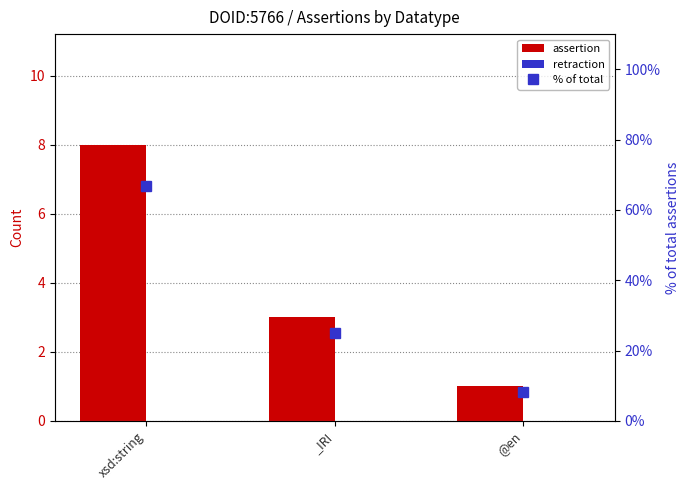

Reading right to left, list all the values displayed in this chart.

assertion: 1.0	3.0	8.0
retraction: 0.0	0.0	0.0
% of total: 8.3	25.0	66.7